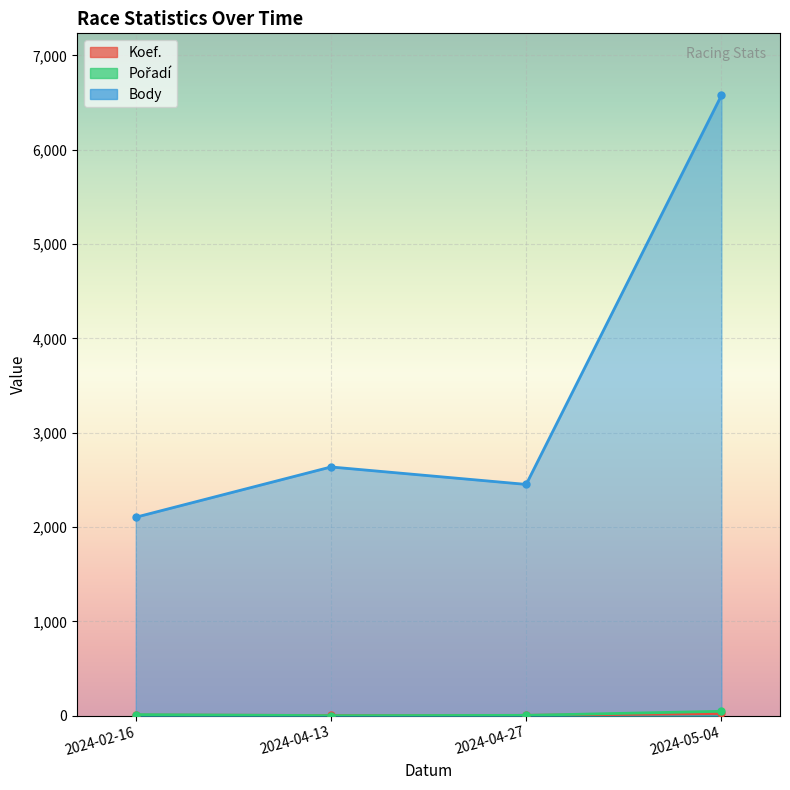

What is the minimum value for Body?

2104